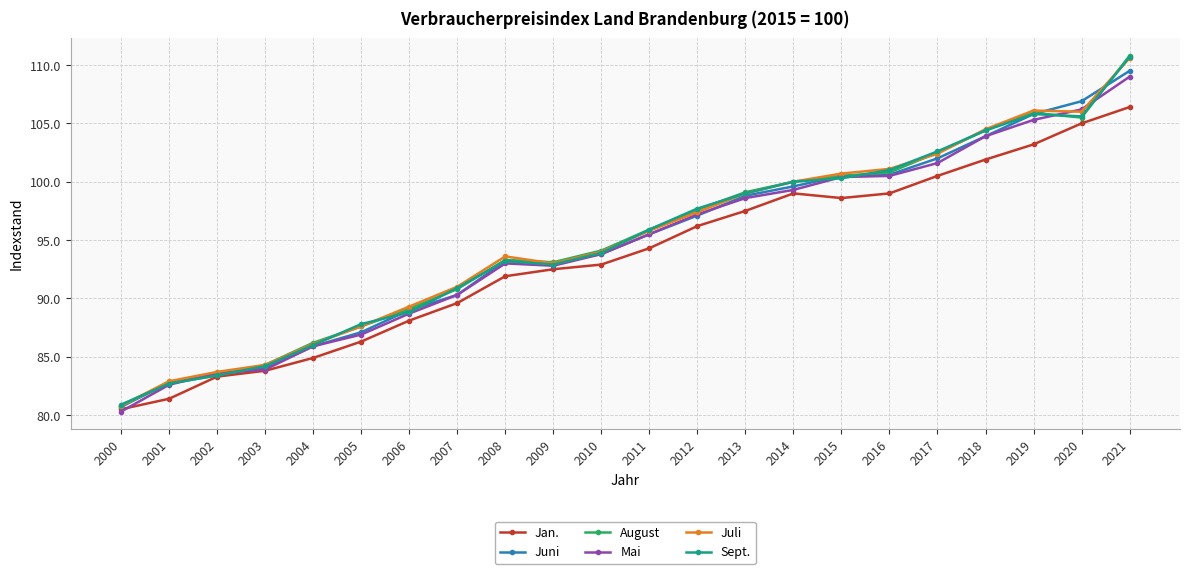

What are all the series names shown in the legend?

Jan., Juni, August, Mai, Juli, Sept.